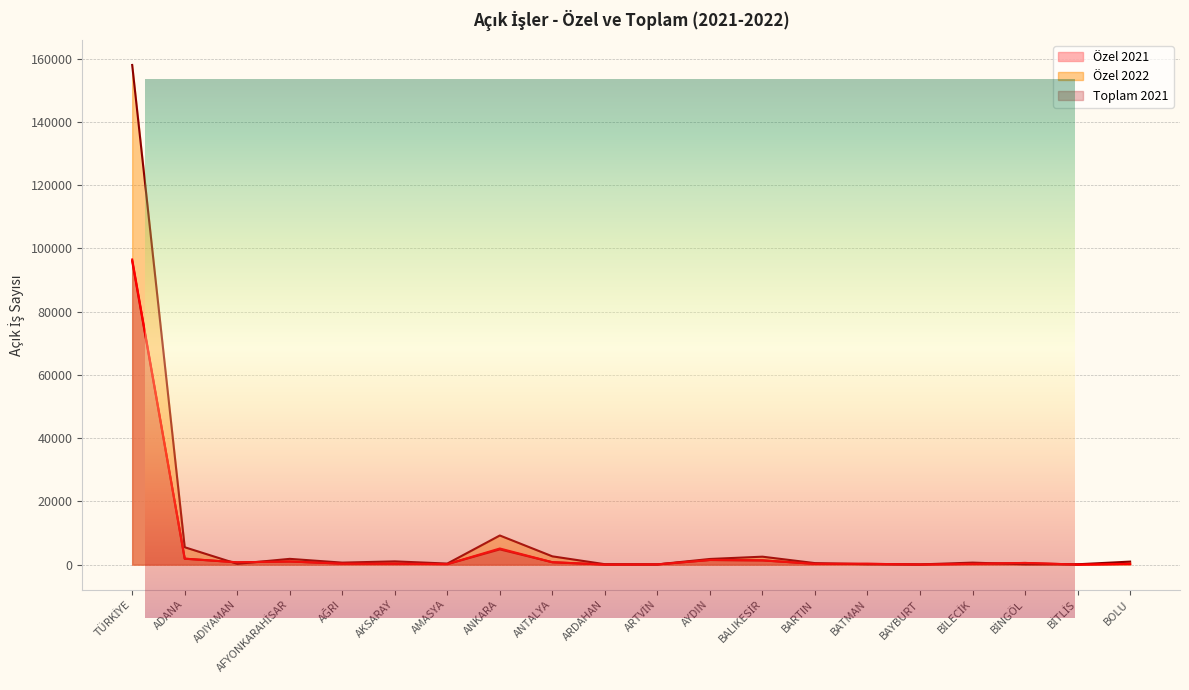

What is the maximum value shown in the chart?

157997